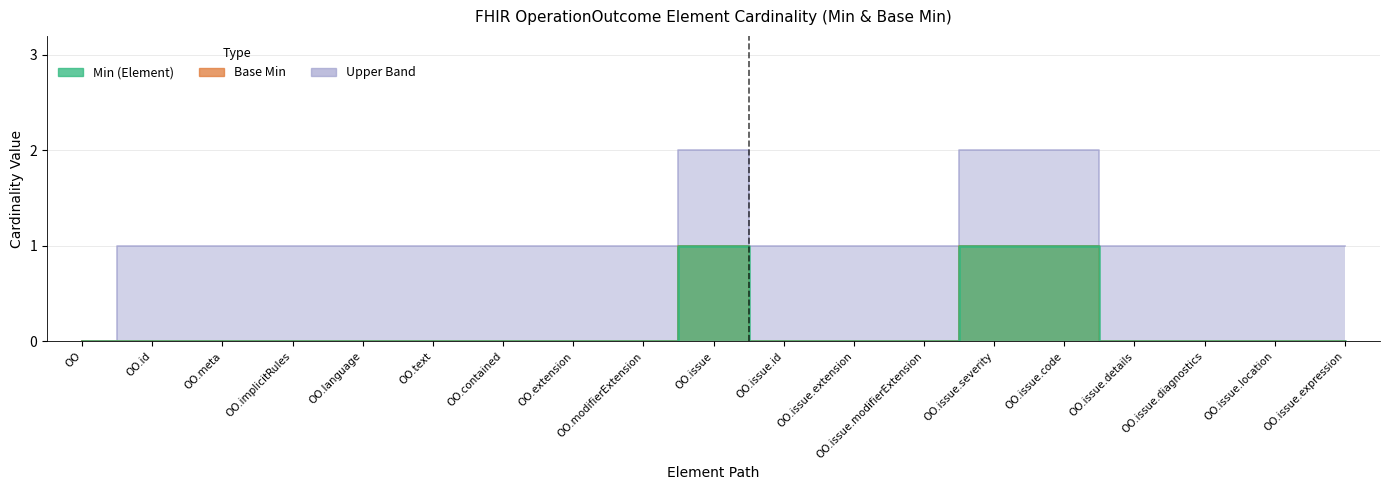

Reading left to right, list all the values displayed in this chart.

Min (Element): 0	0	0	0	0	0	0	0	0	1	0	0	0	1	1	0	0	0	0
Base Min: 0	0	0	0	0	0	0	0	0	1	0	0	0	1	1	0	0	0	0
Upper Band: 0	1	1	1	1	1	1	1	1	2	1	1	1	2	2	1	1	1	1